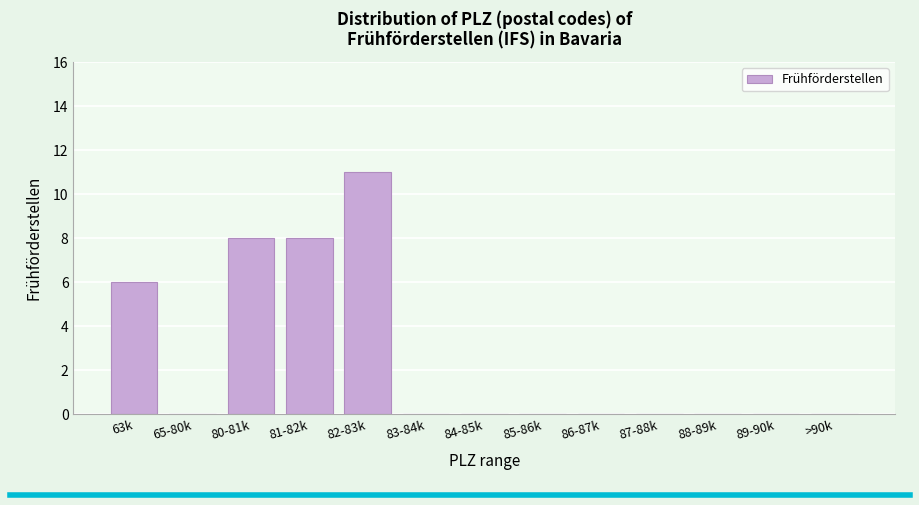

Reading left to right, what are all the values shown in this chart?

63k=6	65-80k=0	80-81k=8	81-82k=8	82-83k=11	83-84k=0	84-85k=0	85-86k=0	86-87k=0	87-88k=0	88-89k=0	89-90k=0	>90k=0